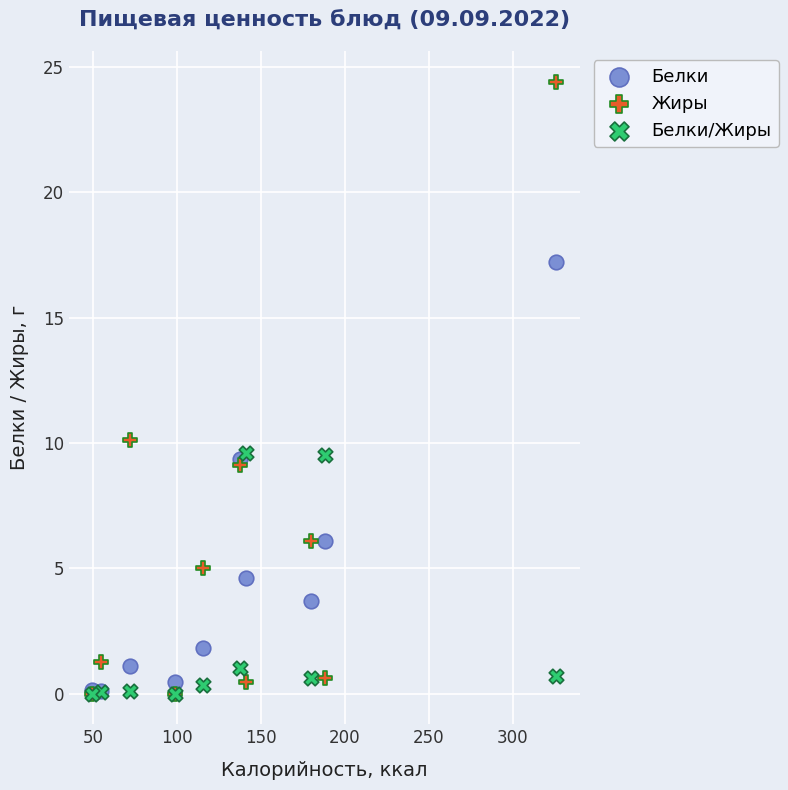

What are all the series names shown in the legend?

Белки, Жиры, Белки/Жиры